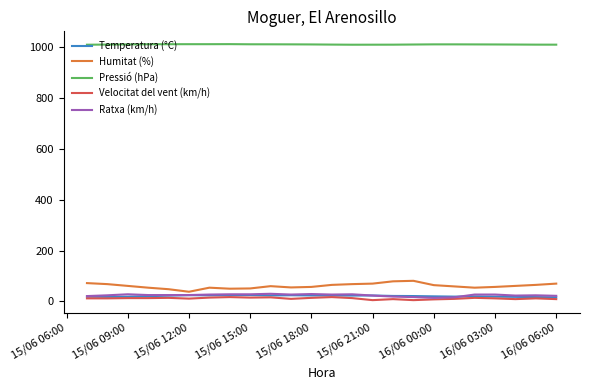

True or false: Pressió (hPa) and Velocitat del vent (km/h) intersect in this chart.

False